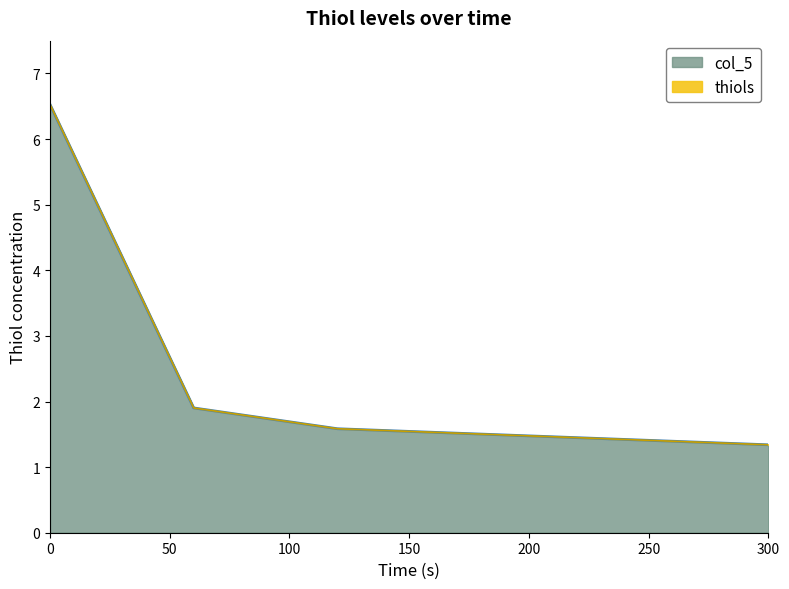

Which series has the largest total across all categories?

thiols